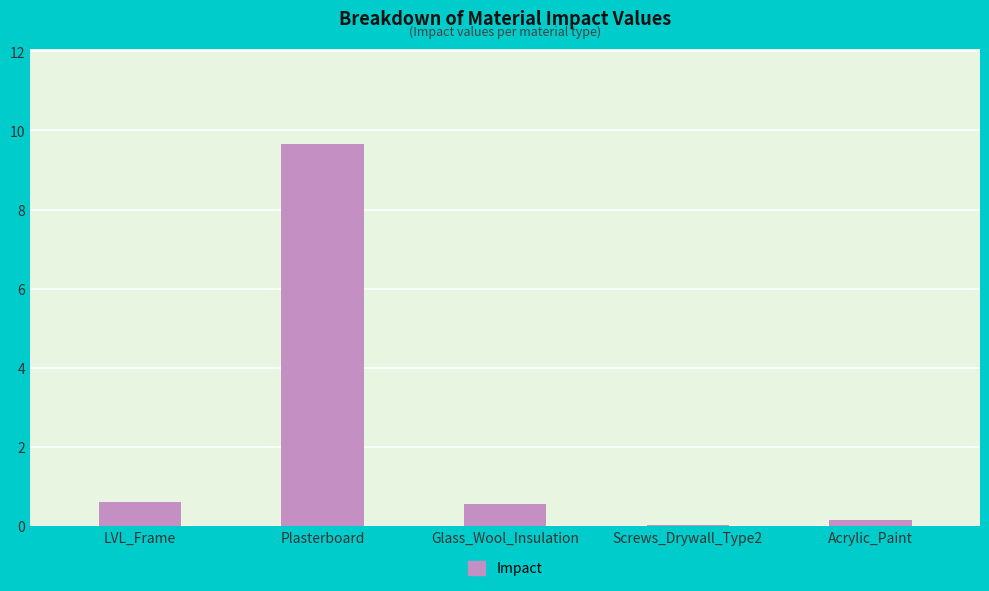

Are the bars horizontal?

No